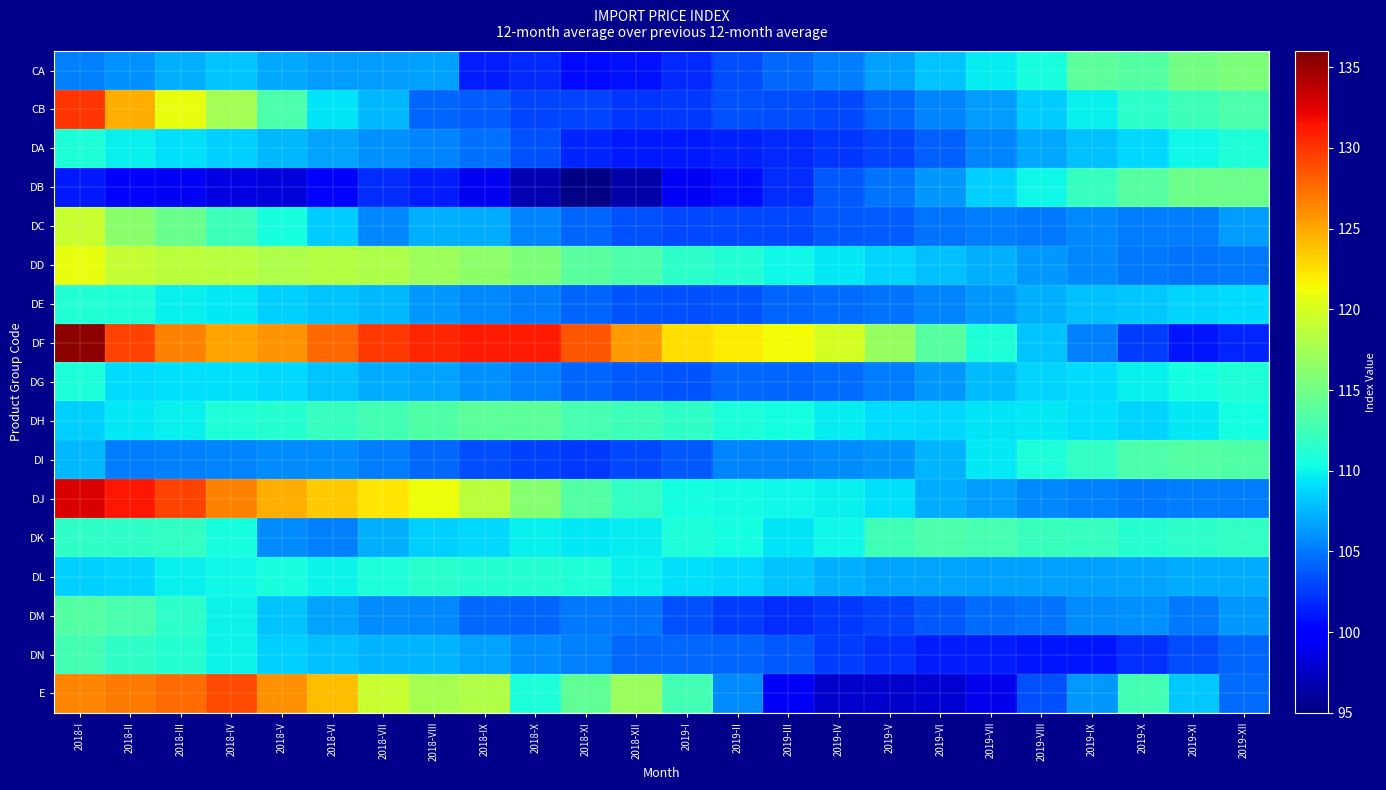

What is the minimum value shown in the chart?

95.3